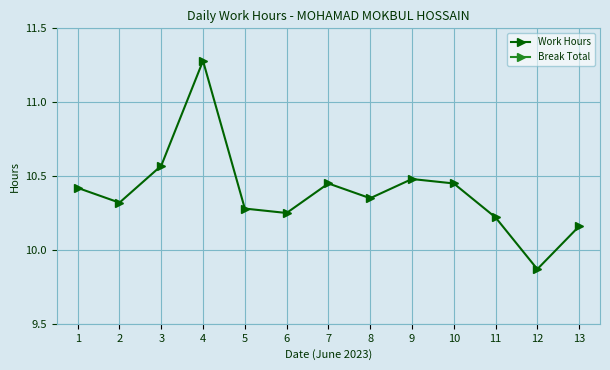

What is the value of the Work Hours point at the 9th from the left?

10.5